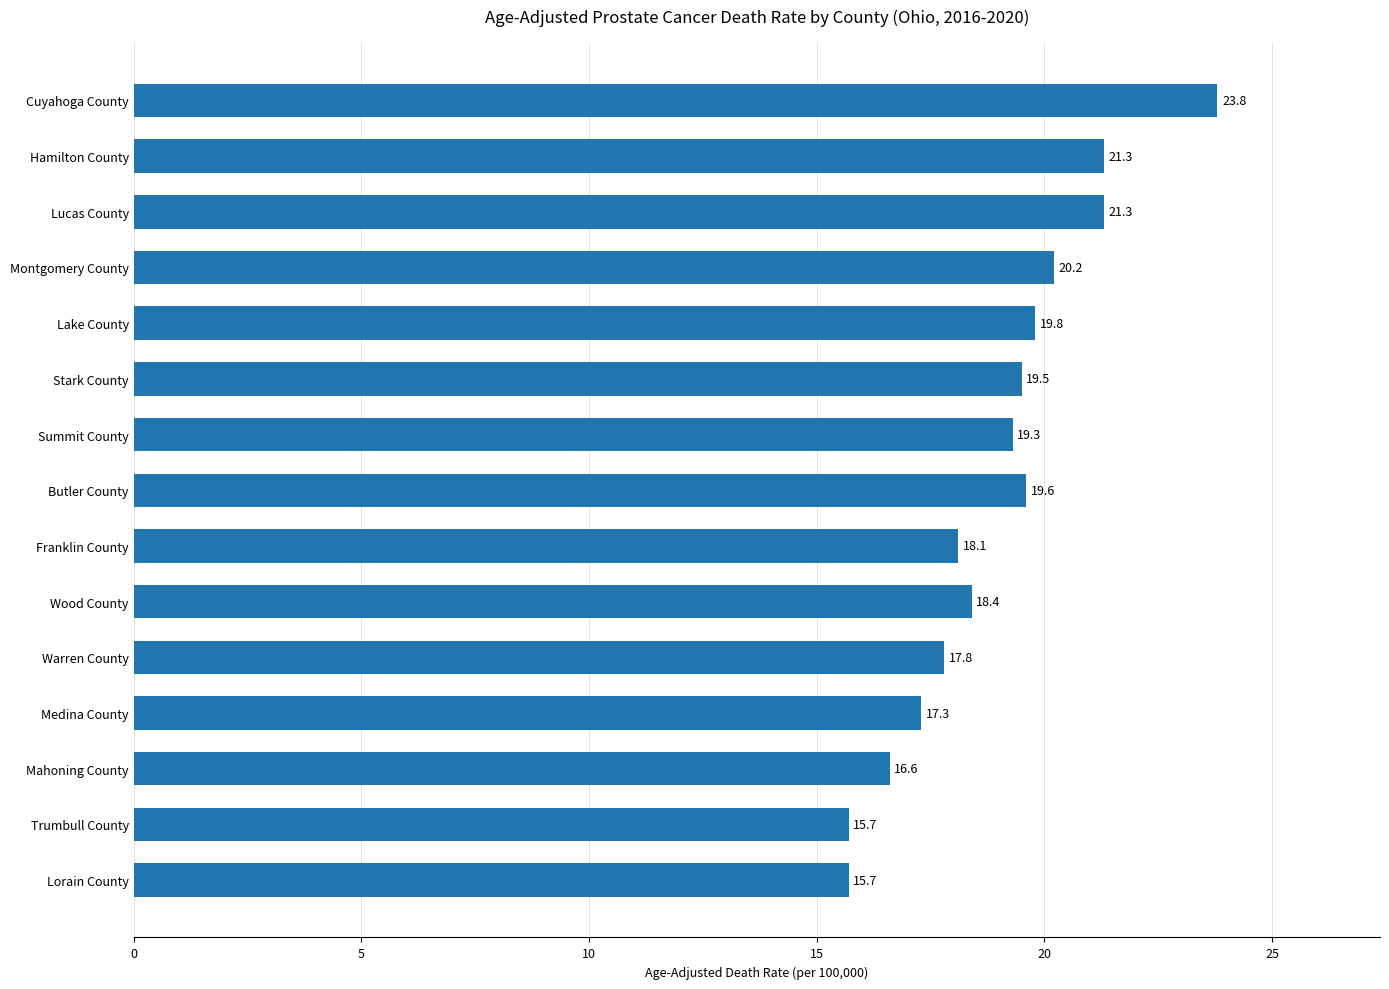

The chart shows a value of 17.3 at Medina County. True or false?

True